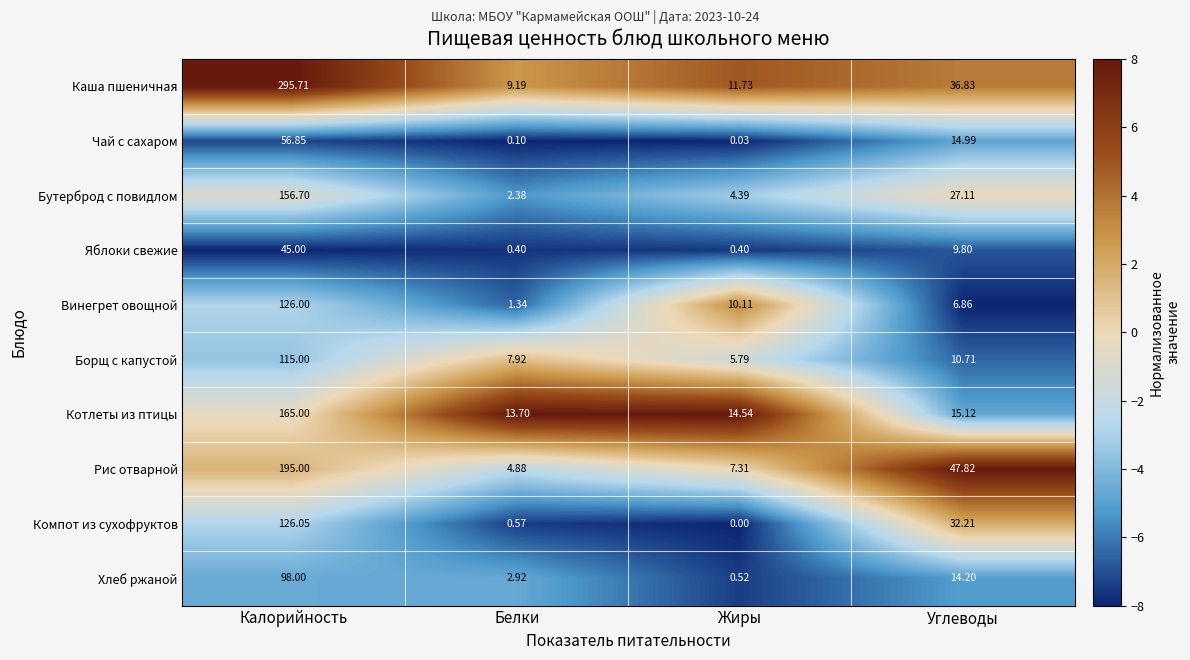

Which series has the largest range (max minus min)?

Каша пшеничная